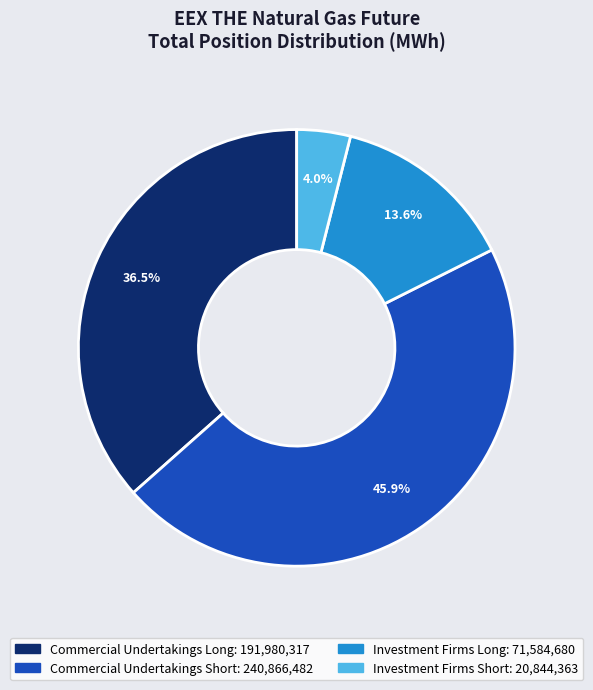

Between Commercial Undertakings Long and Investment Firms Long, which is larger?

Commercial Undertakings Long